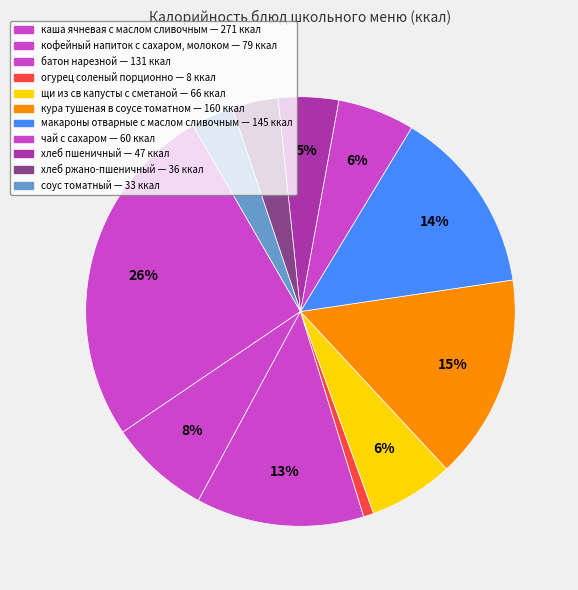

Is there a majority slice in this chart?

No